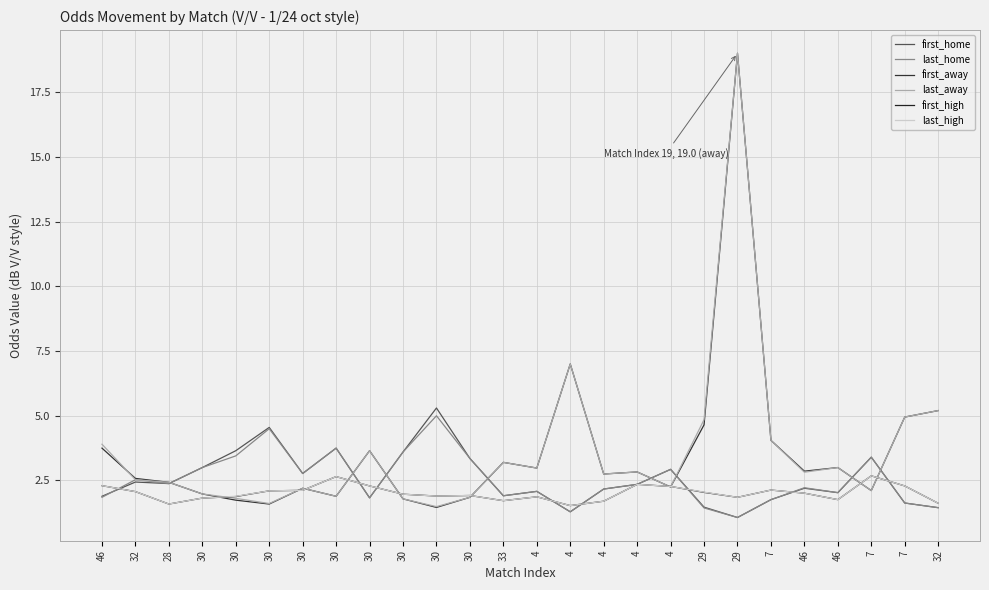

Does the chart display data point markers on the line(s)?

No